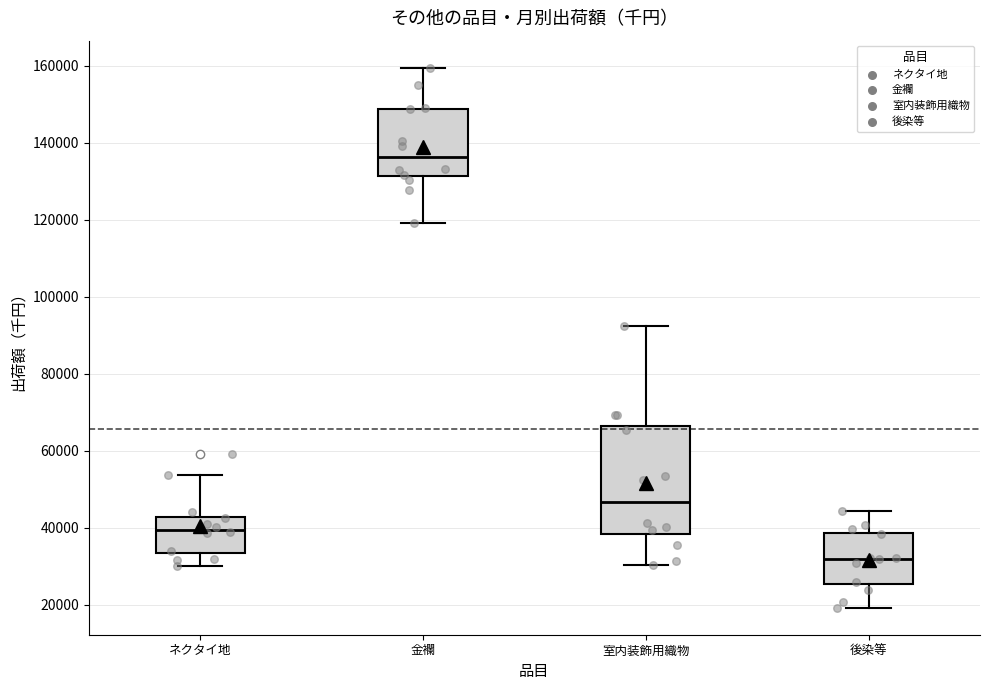

Which box is the tallest, from its lower edge to its upper edge?

室内装飾用織物